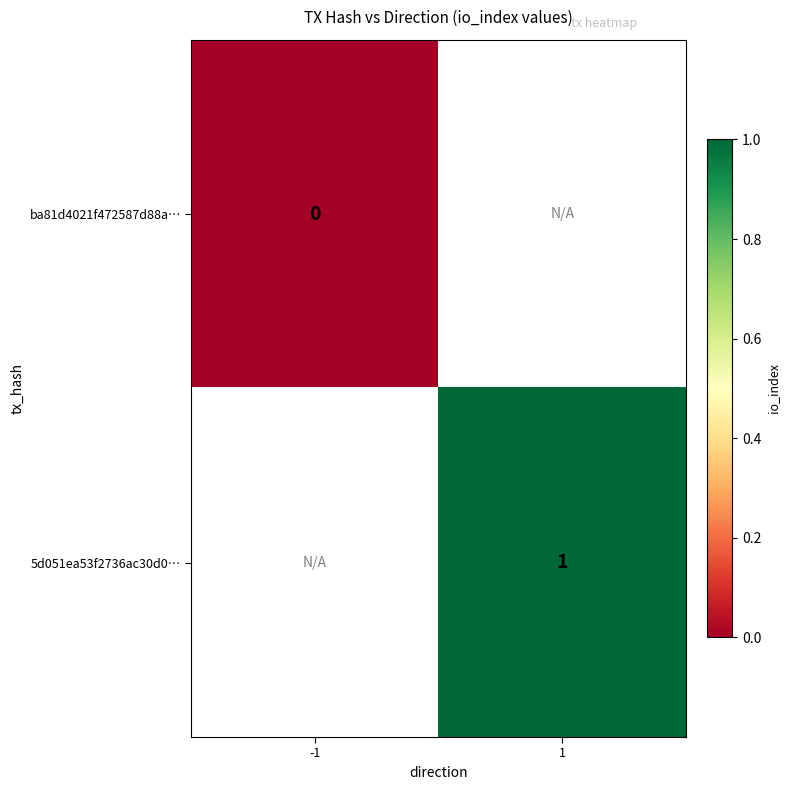

What is the greatest value displayed?

1.0